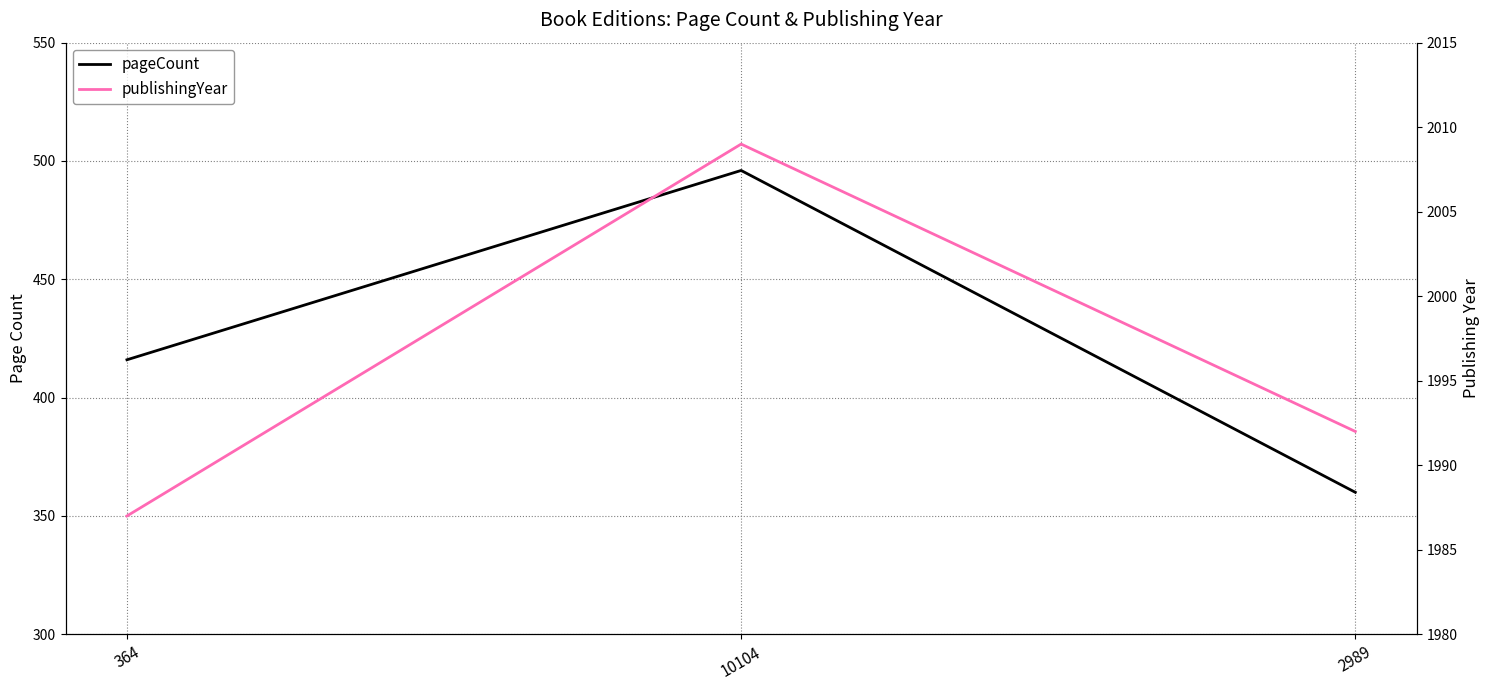

Count the number of data series in this chart.

2